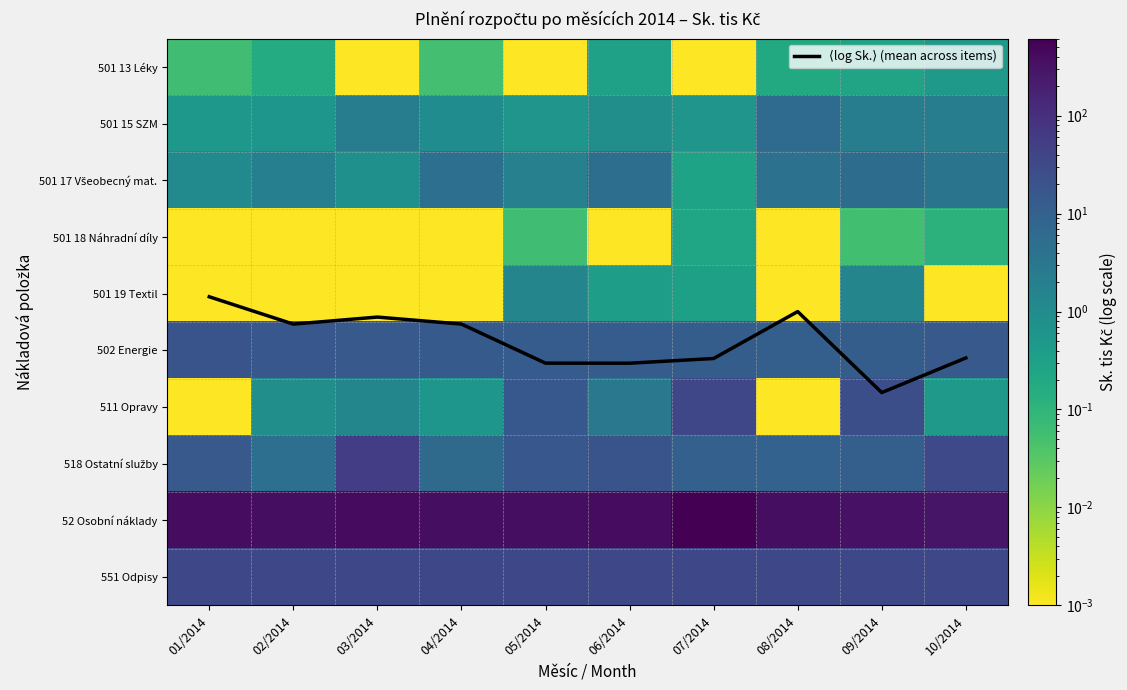

Is it true that 511 Opravy equals 24.7 at 09/2014?

True